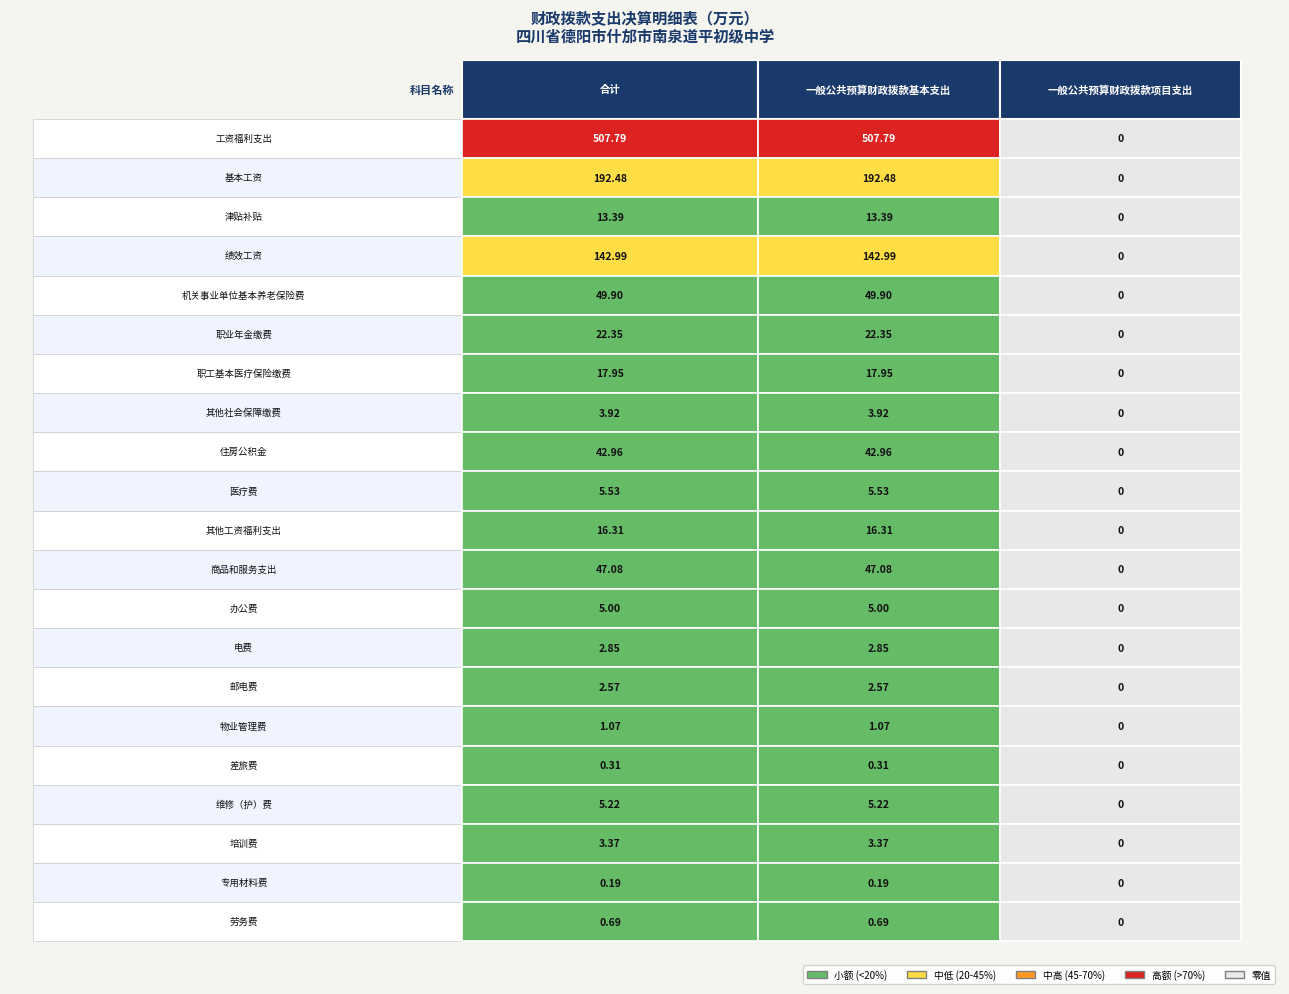

What is the average value of the 维修（护）费 series?

3.5